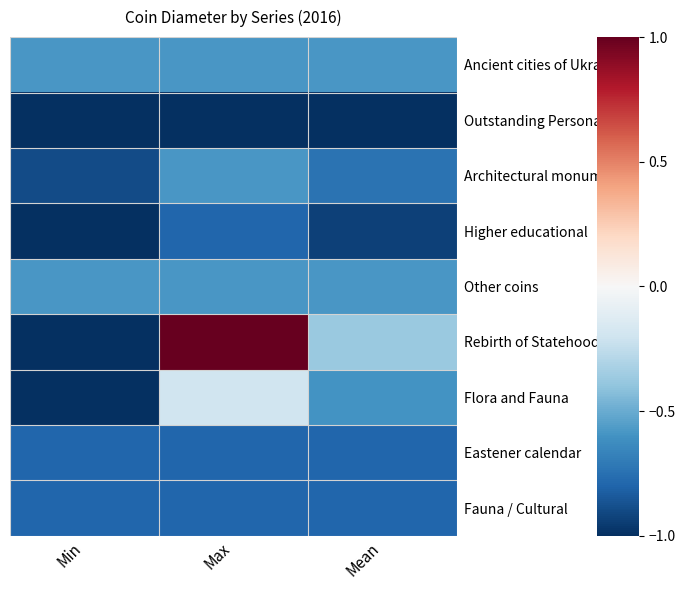

Which has a higher value, Mean or Max?

Mean